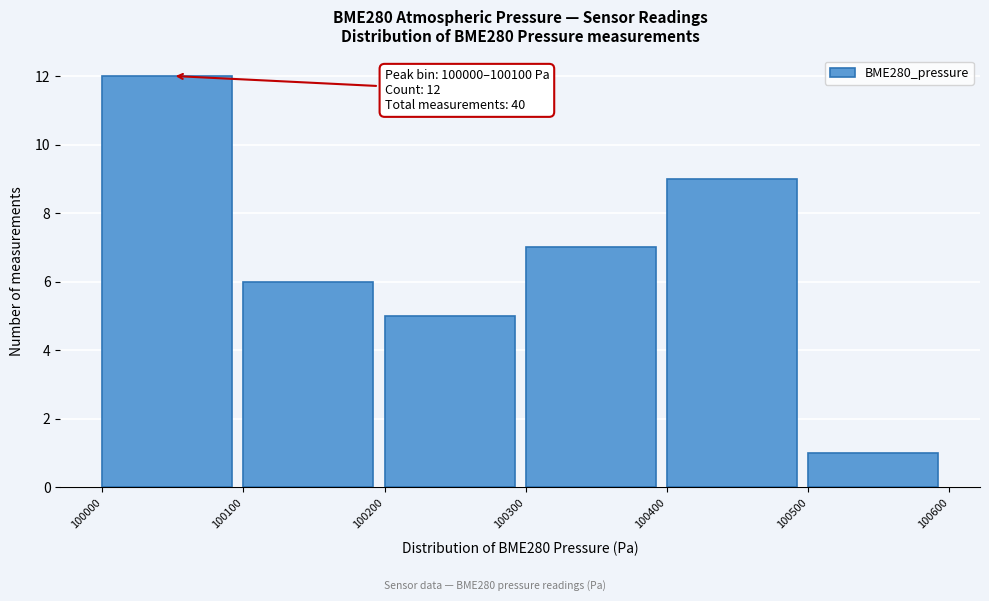

Which range on the x-axis has the tallest bar?

100000 to 100100